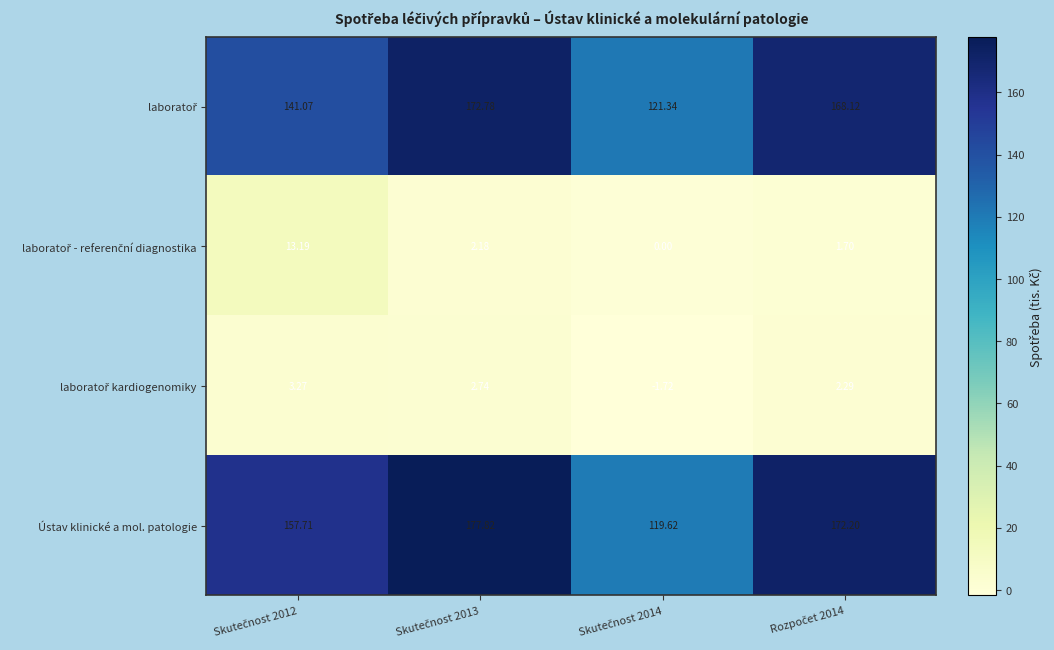

Which series has the largest total across all categories?

Ústav klinické a mol. patologie